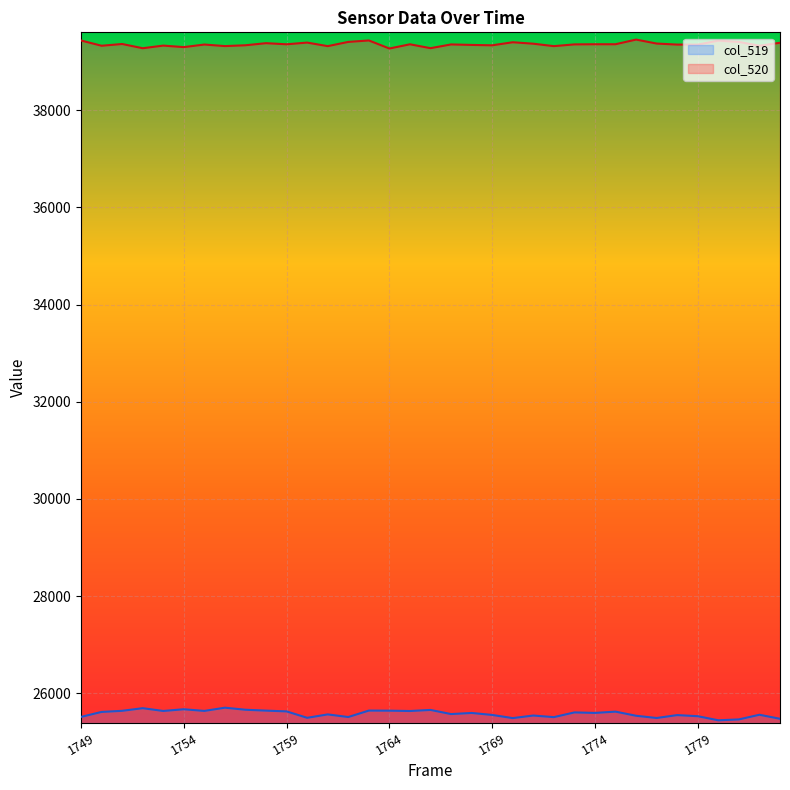

What is the approximate value of col_519 at 1778, to the nearest 50?

25550